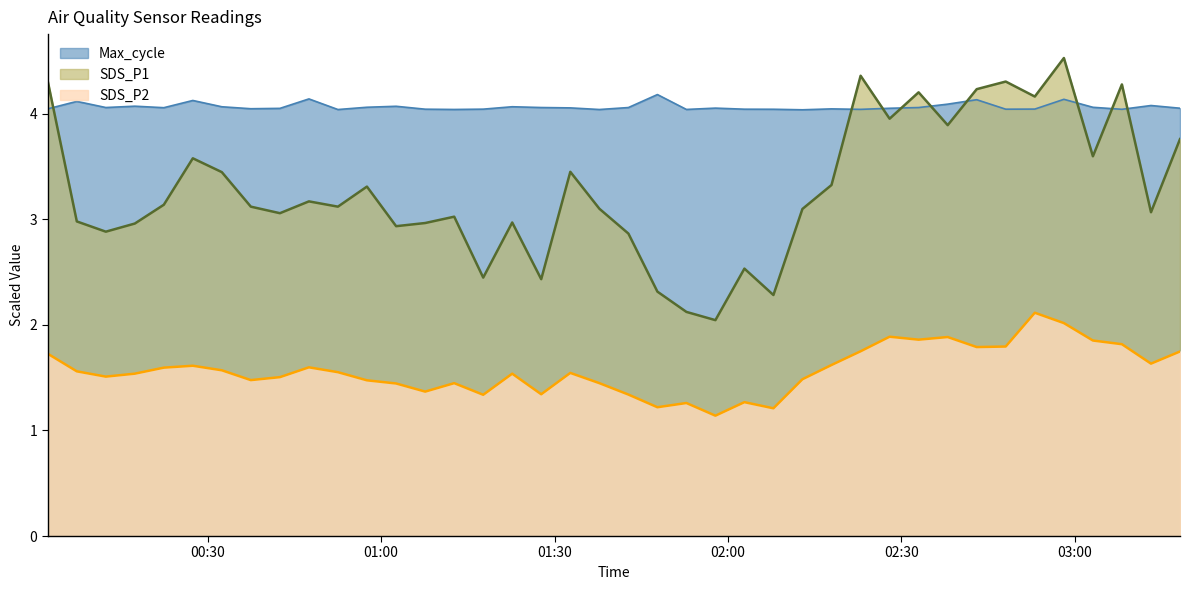

Read the Max_cycle value at 2022/03/16 00:32:27.

4.1